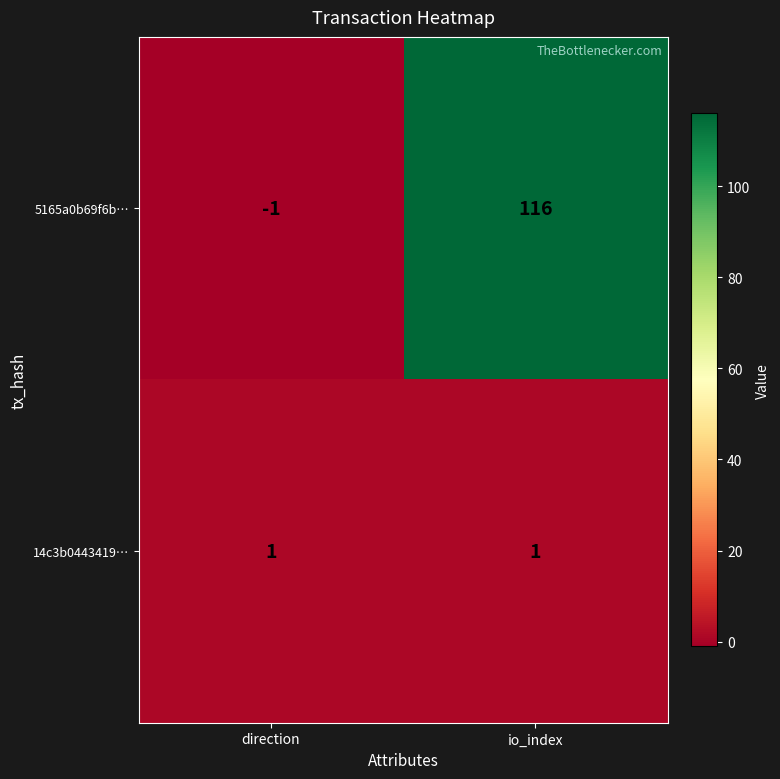

At which label is 5165a0b69f6b… closest to 57?

direction